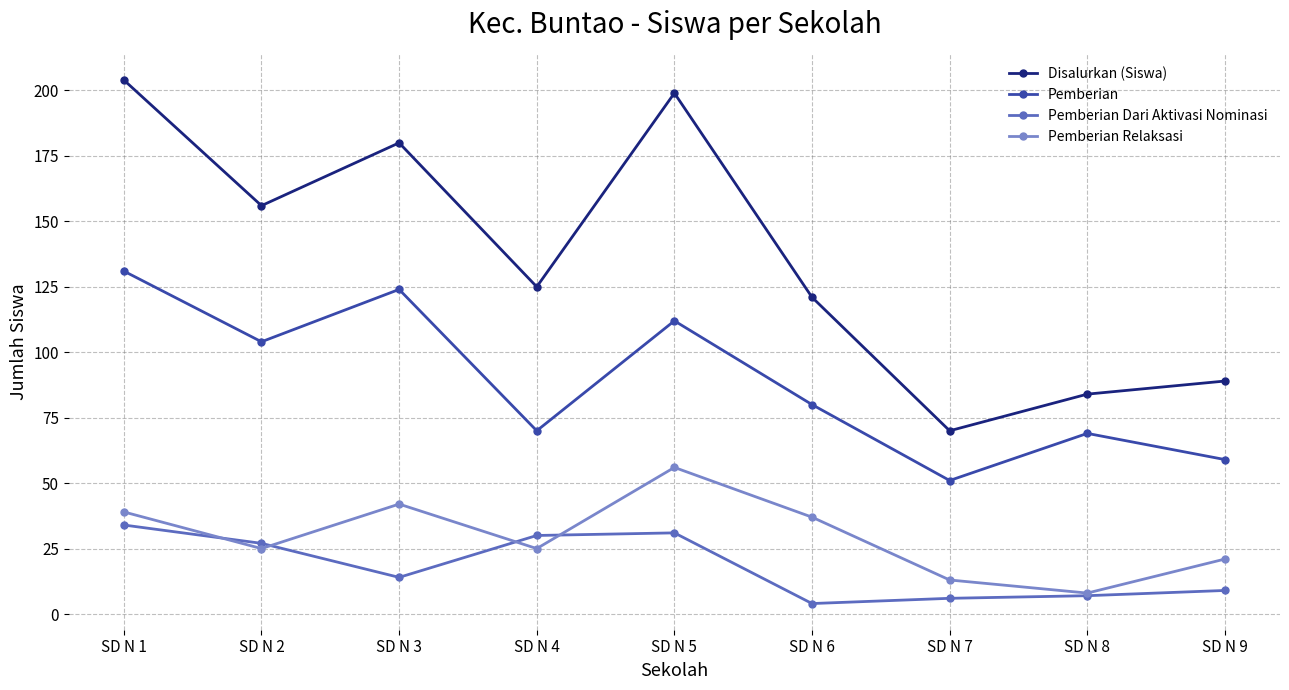

What is the difference between the highest and lowest values at SD N 4?

100